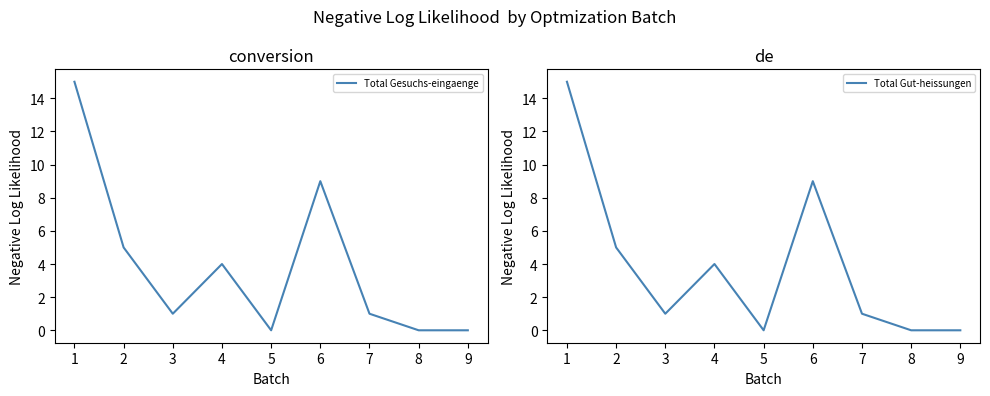

How many values in the Total Gut-heissungen series are below 1?

3